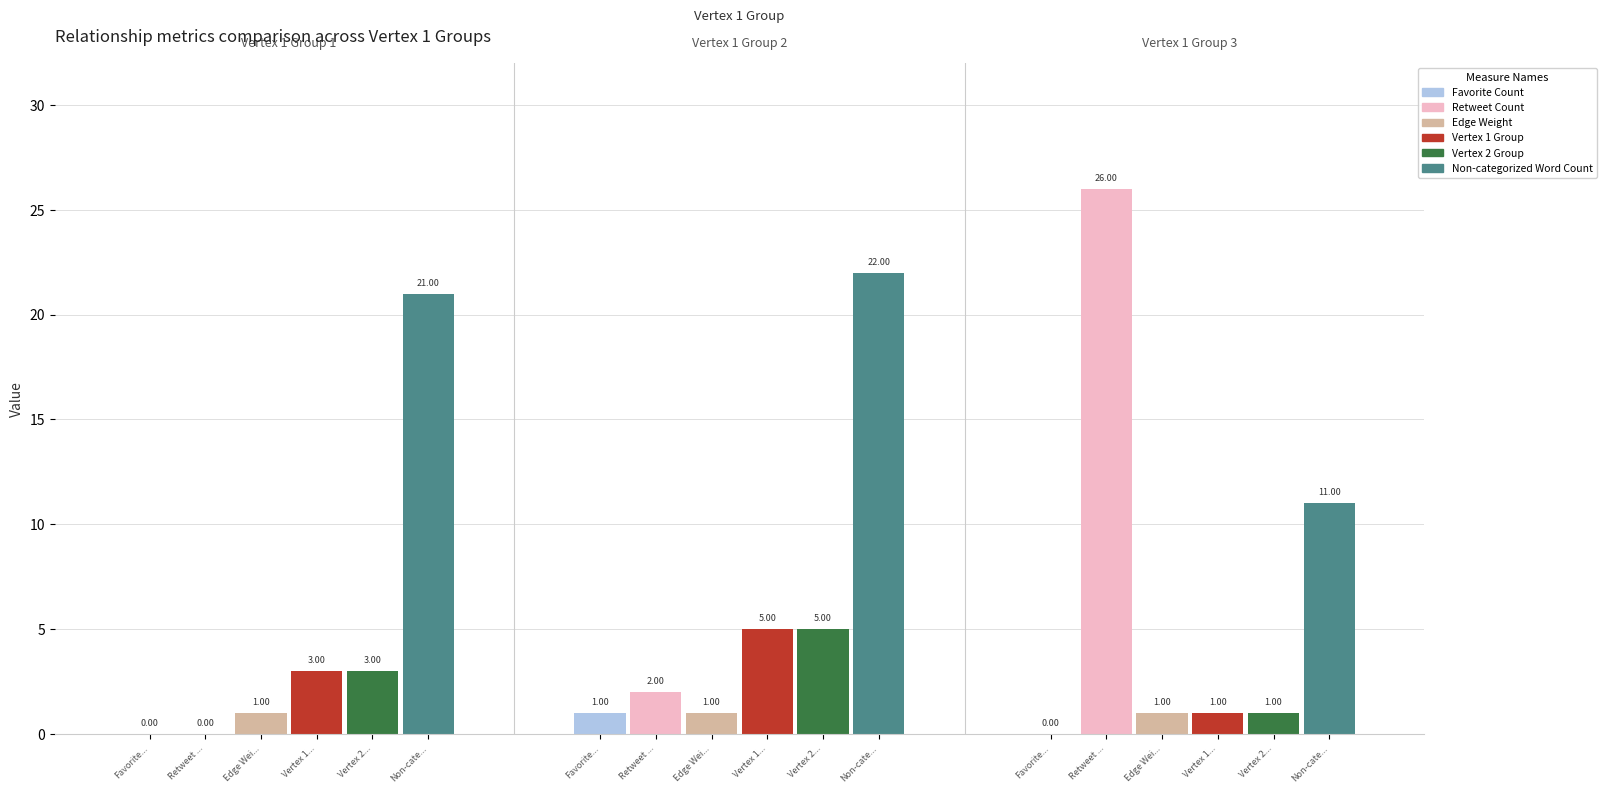

Which series has the largest range (max minus min)?

Retweet Count